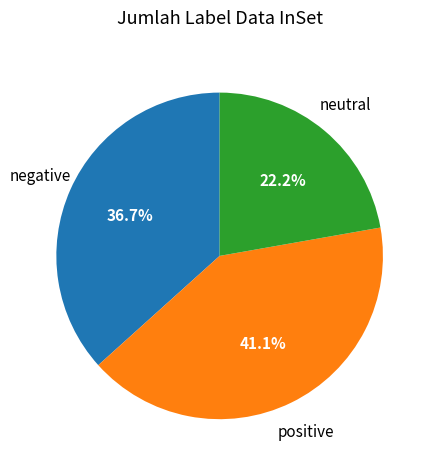

Count the number of slices in the pie.

3